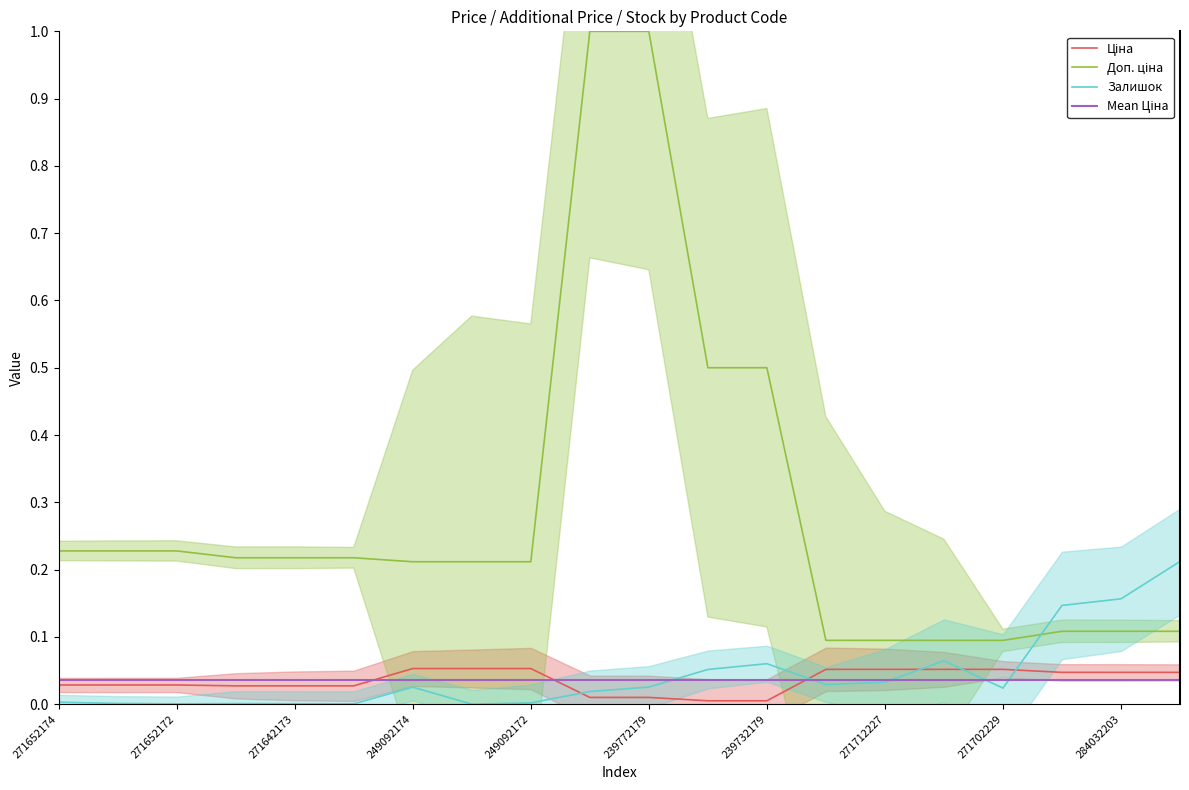

What is the average value of the Доп. ціна series?

0.3